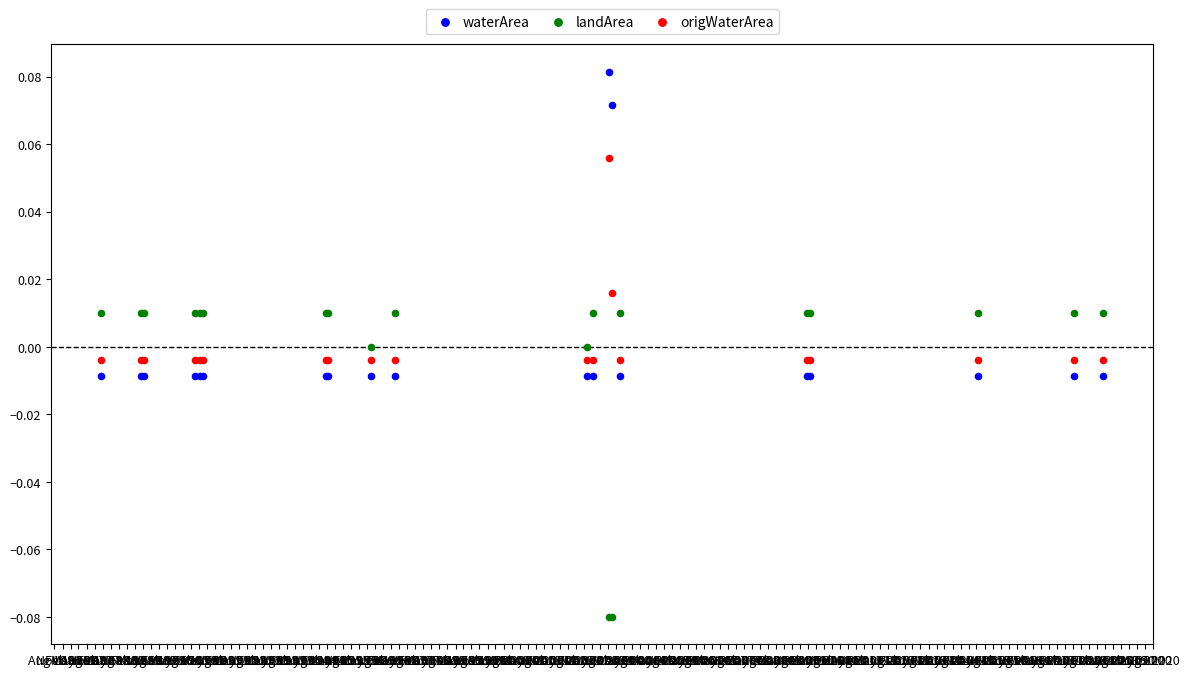

Which series reaches the minimum Y coordinate?

landArea